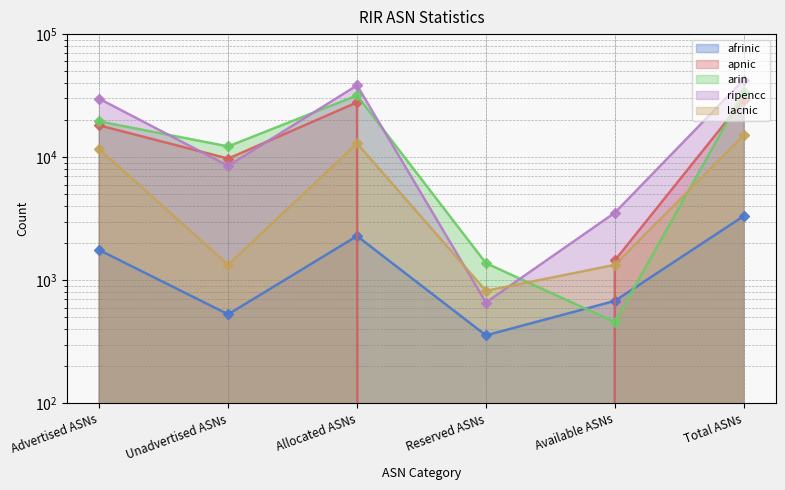

What is the minimum value for ripencc?

660